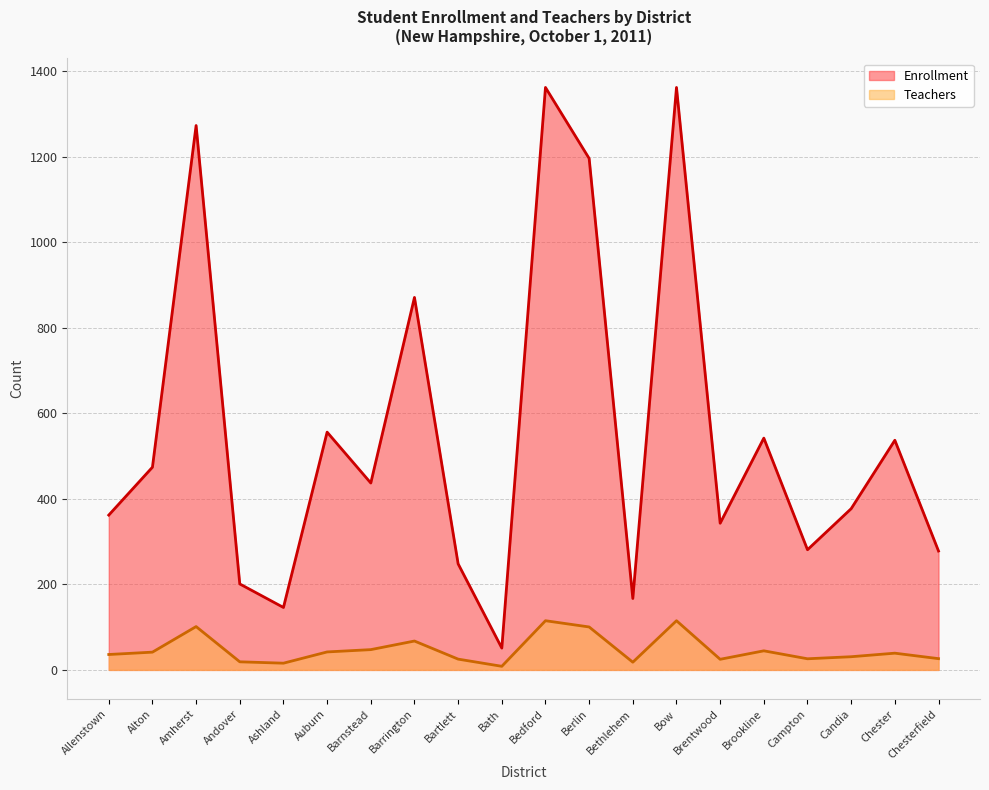

How many interior local valleys does the Enrollment series have?

6